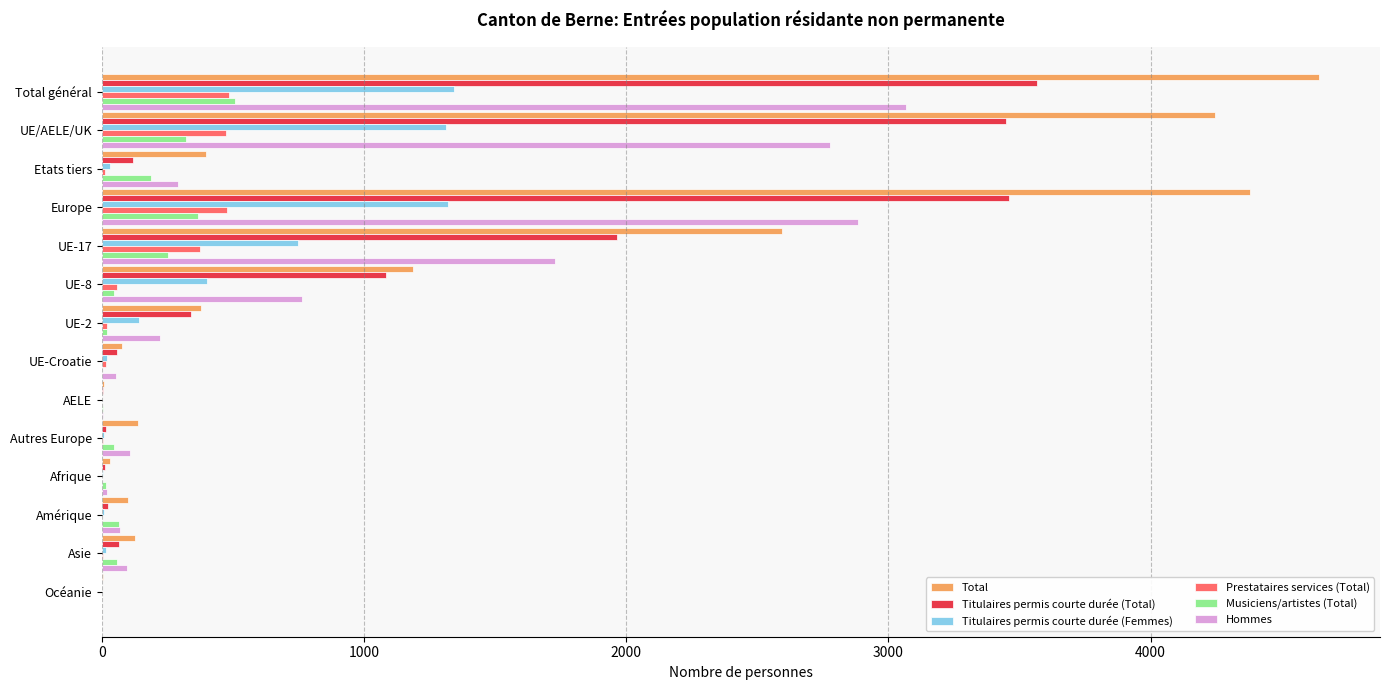

Where is Titulaires permis courte durée (Femmes) nearest to the value 672?

UE-17